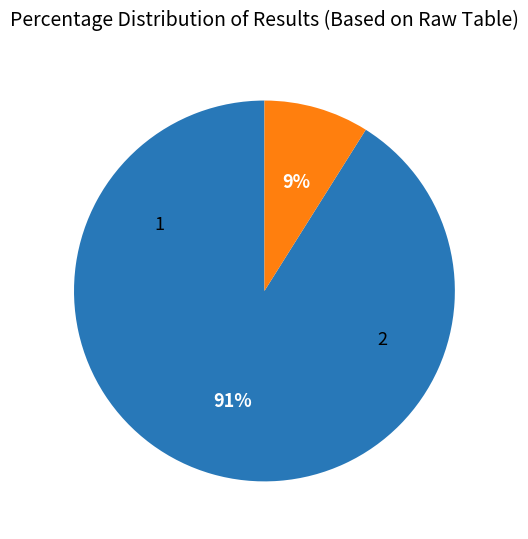

Does 1 account for over 50% of the chart?

Yes